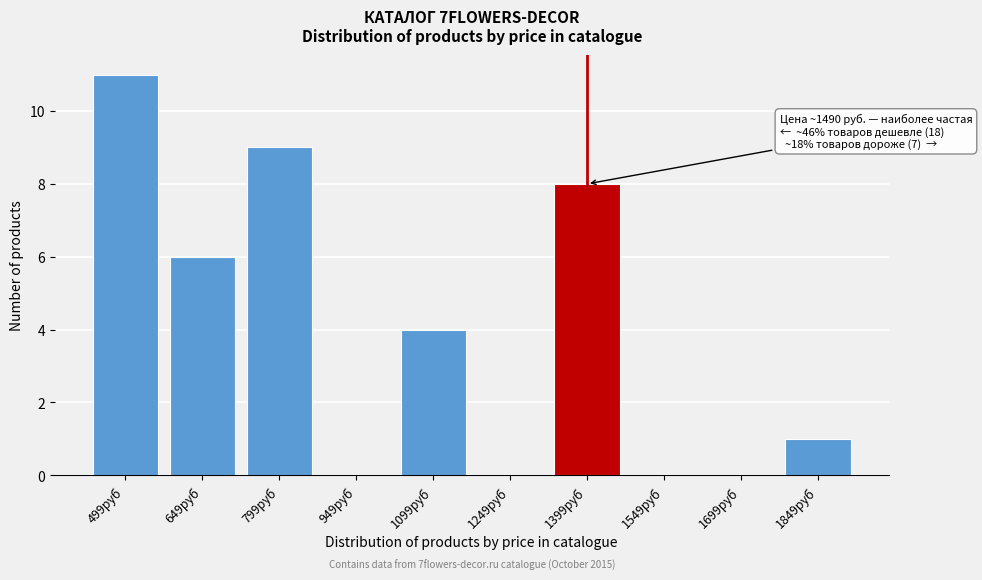

Reading left to right, list all the values displayed in this chart.

499руб=11	649руб=6	799руб=9	949руб=0	1099руб=4	1249руб=0	1399руб=8	1549руб=0	1699руб=0	1849руб=1